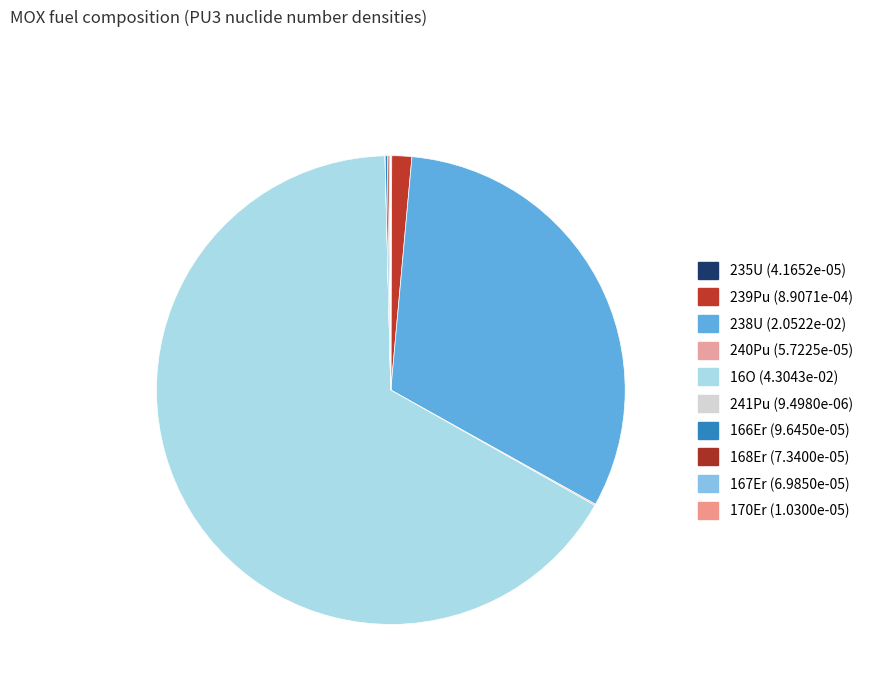

What percentage do 239Pu and 235U together represent?

1.4%